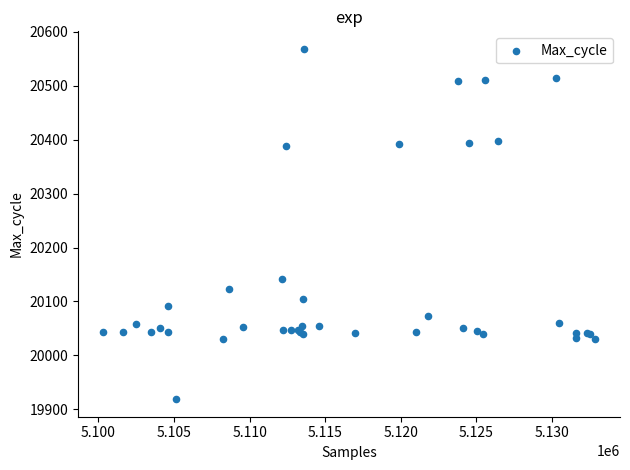

What Y value in the scatter plot is closest to 20243?

20141